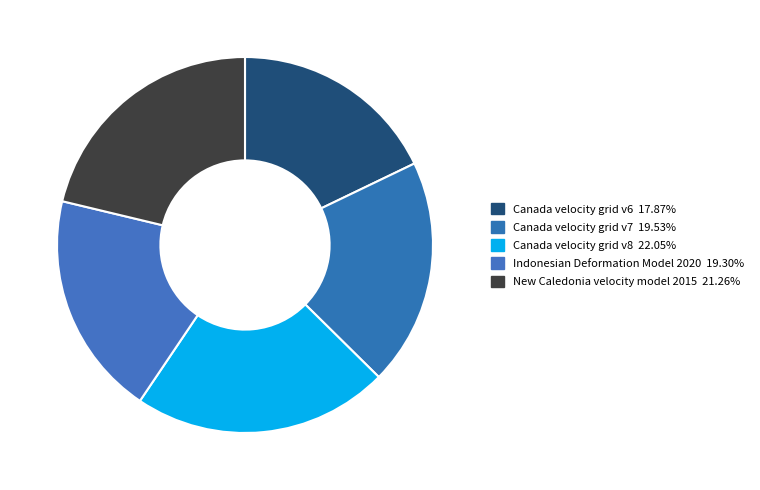

What percentage do New Caledonia velocity model 2015 and Canada velocity grid v8 together represent?

43.3%